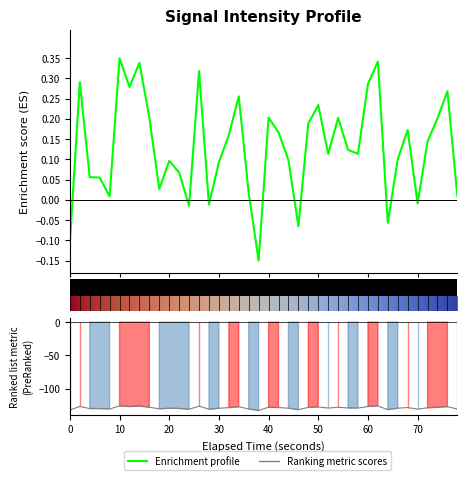

What is the maximum value shown in the chart?

0.3